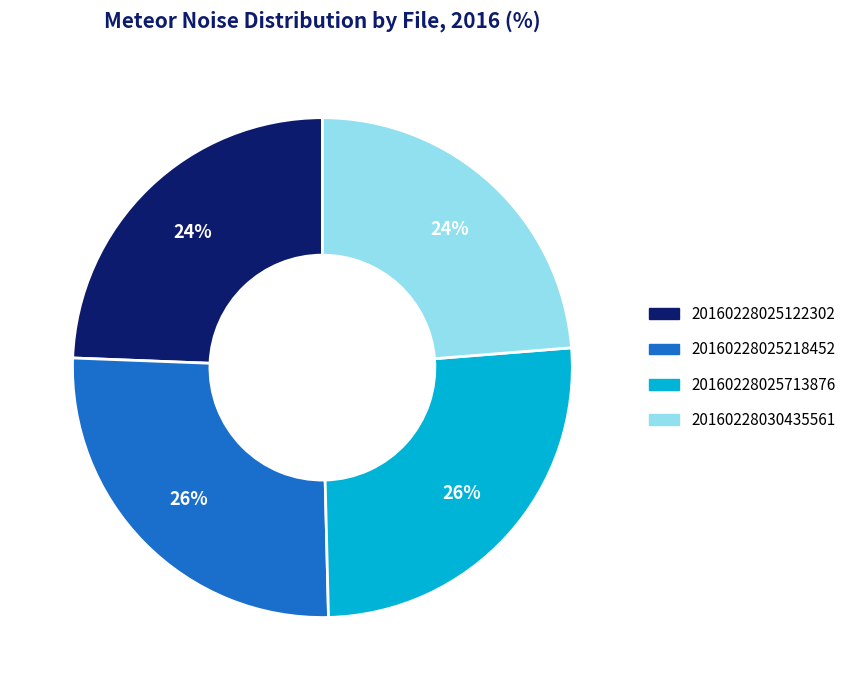

Count the number of slices in the pie.

4